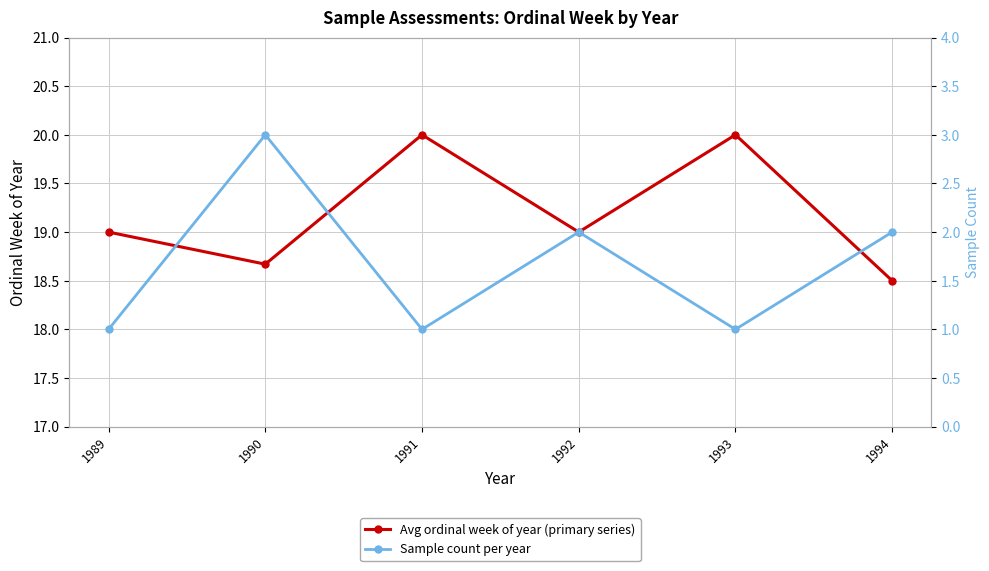

Rank the categories by Sample count per year value from highest to lowest.

1990, 1992, 1994, 1989, 1991, 1993